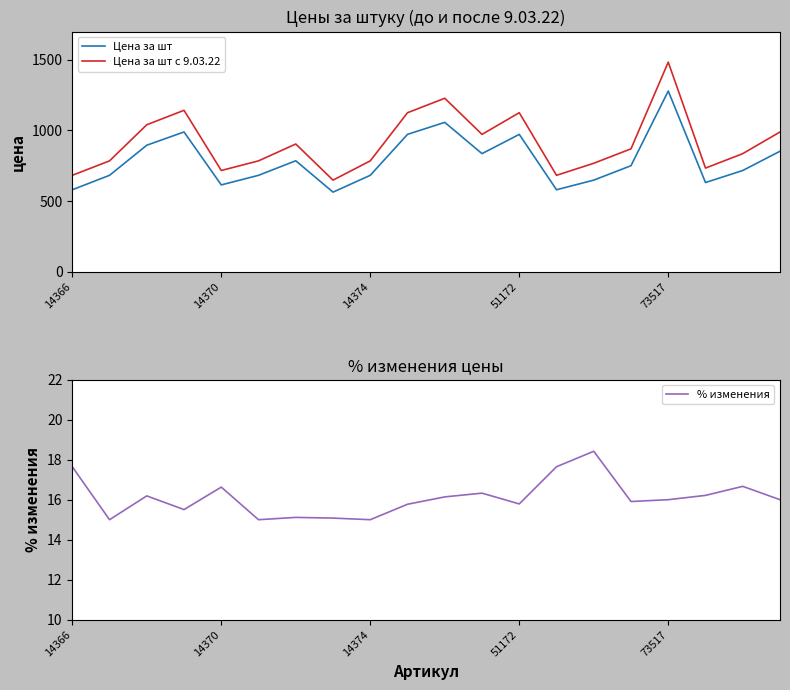

What is the sum of the % изменения values at 11 and 14366?

34.0